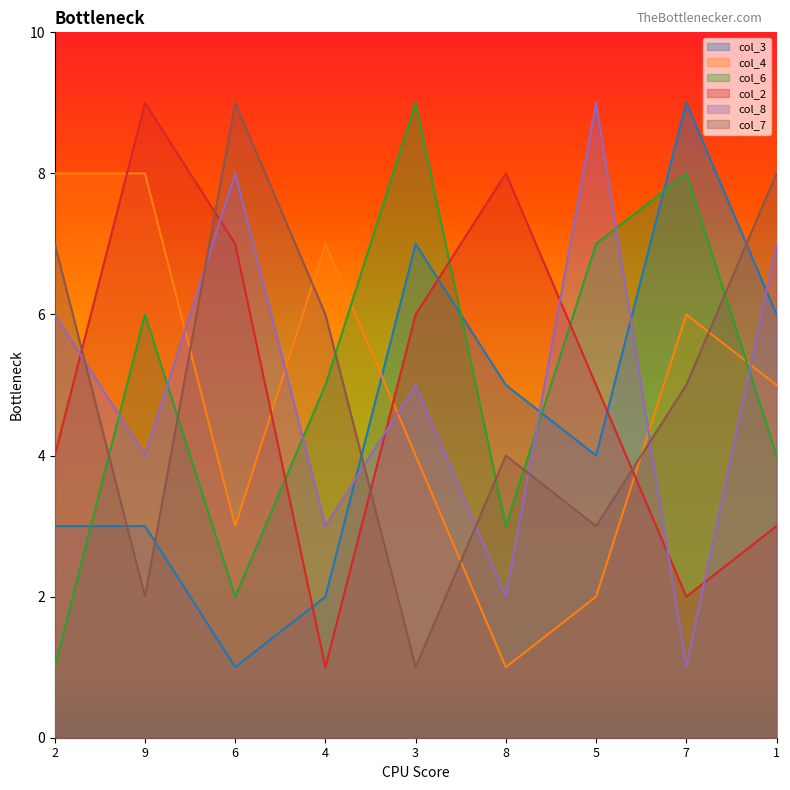

What value does the col_8 series have at 5?

9